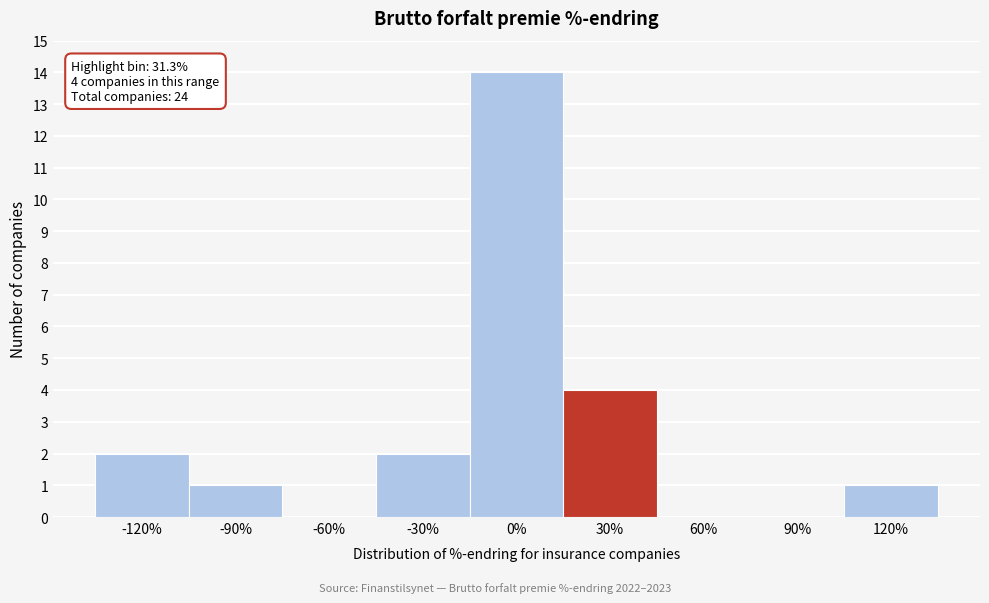

Reading right to left, what are all the values shown in this chart?

120%=1	90%=0	60%=0	30%=4	0%=14	-30%=2	-60%=0	-90%=1	-120%=2